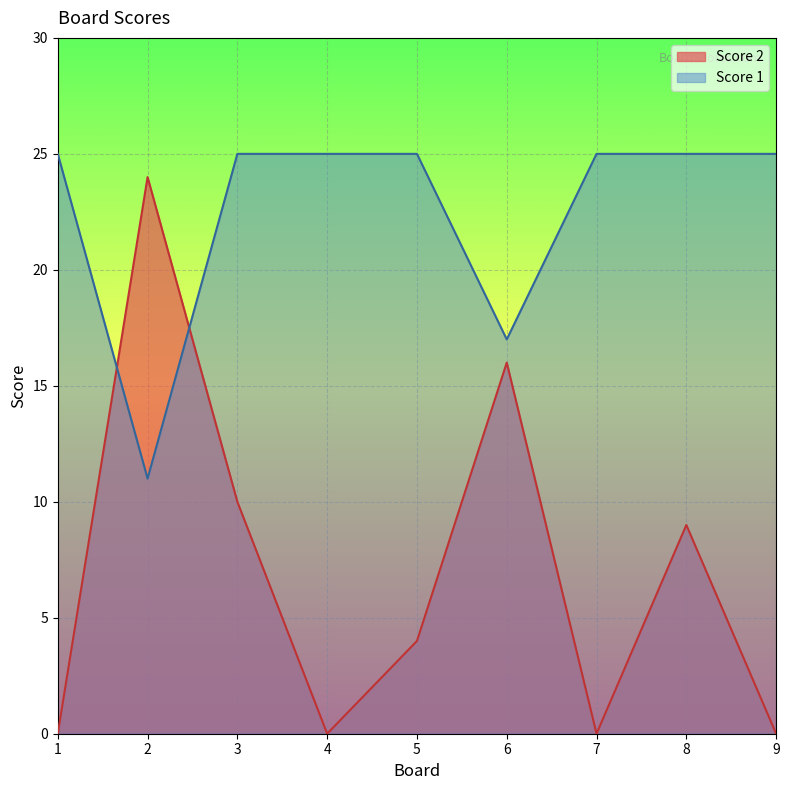

Where is the first local minimum for Score 1?

2